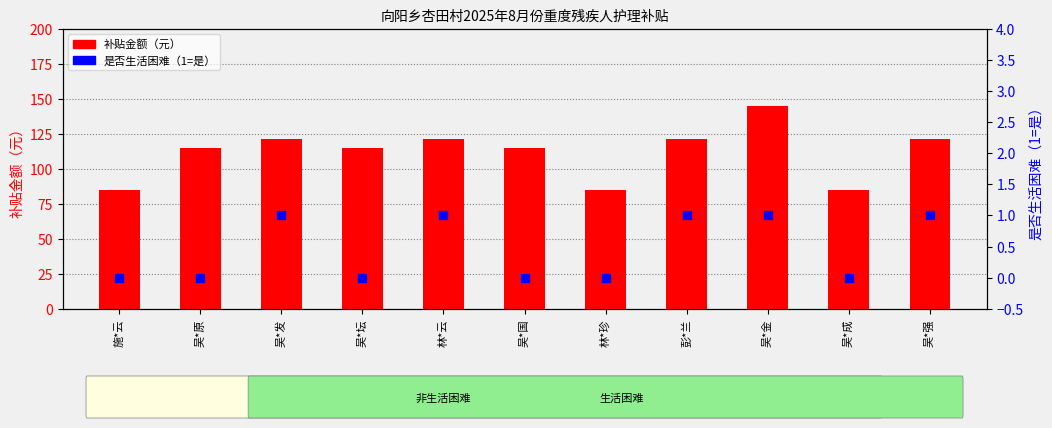

Which series has the largest total across all categories?

补贴金额（元）